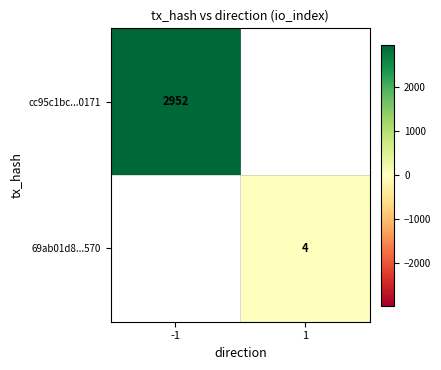

The 69ab01d8...570 series shows 3 at 1. True or false?

False